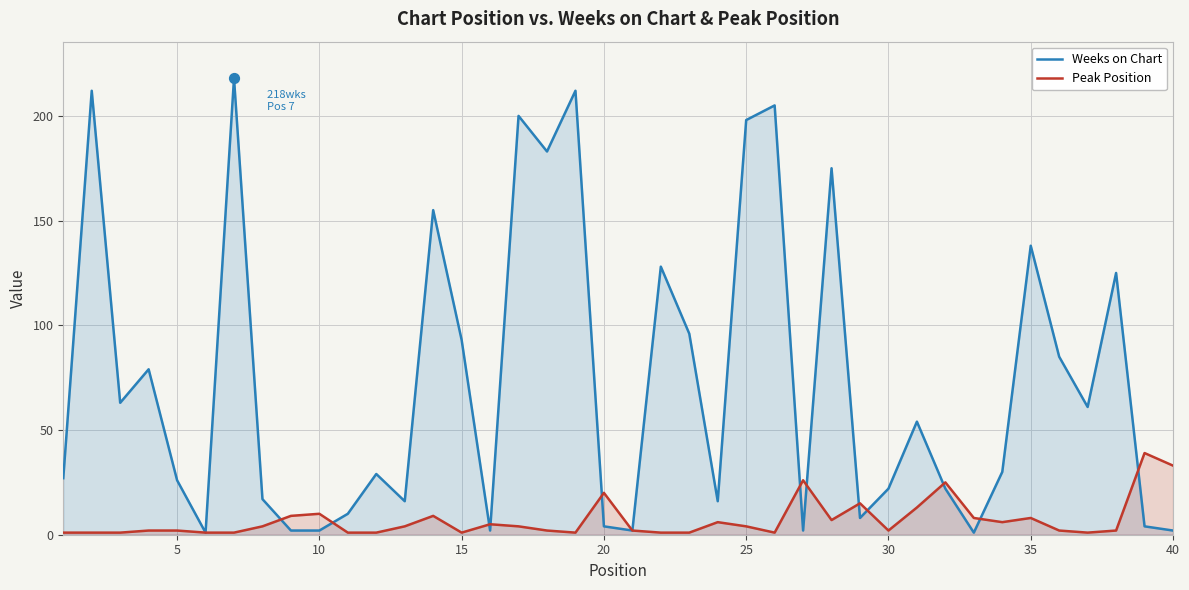

Which series has the largest Y range (max minus min)?

Weeks on Chart